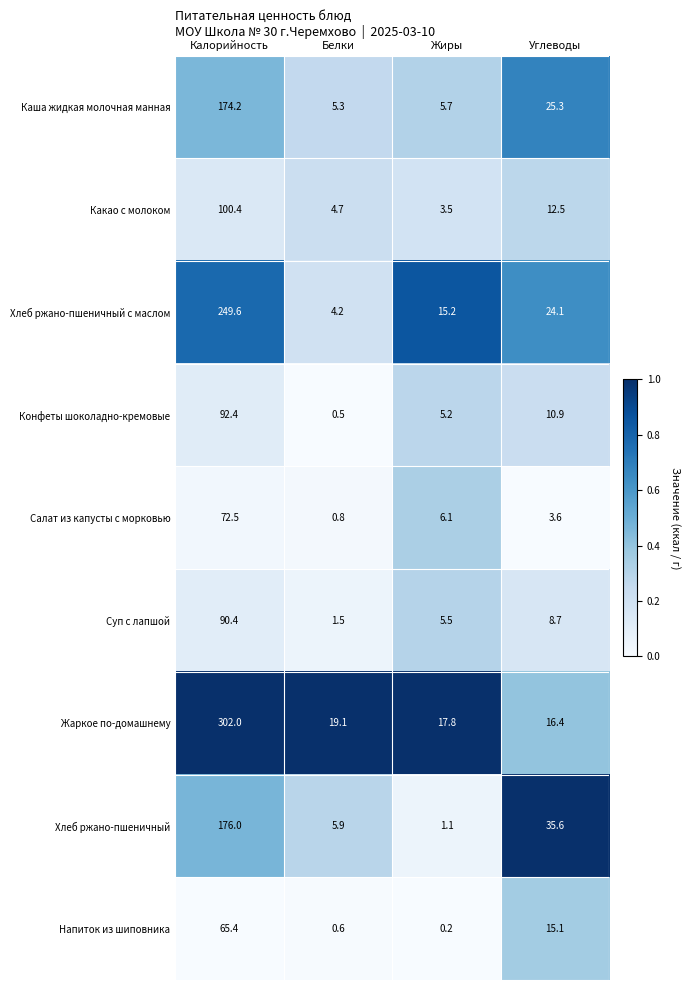

Which series has the widest spread of values?

Жаркое по-домашнему